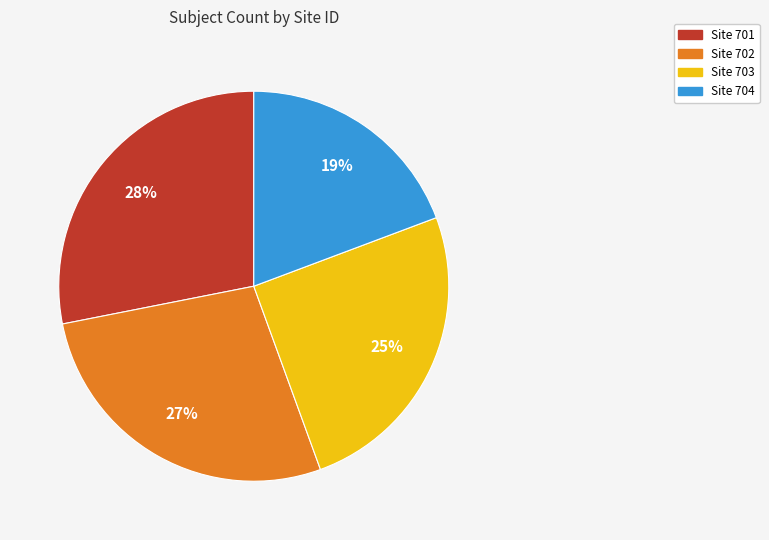

To the nearest percent, what is the average slice percentage?

25%